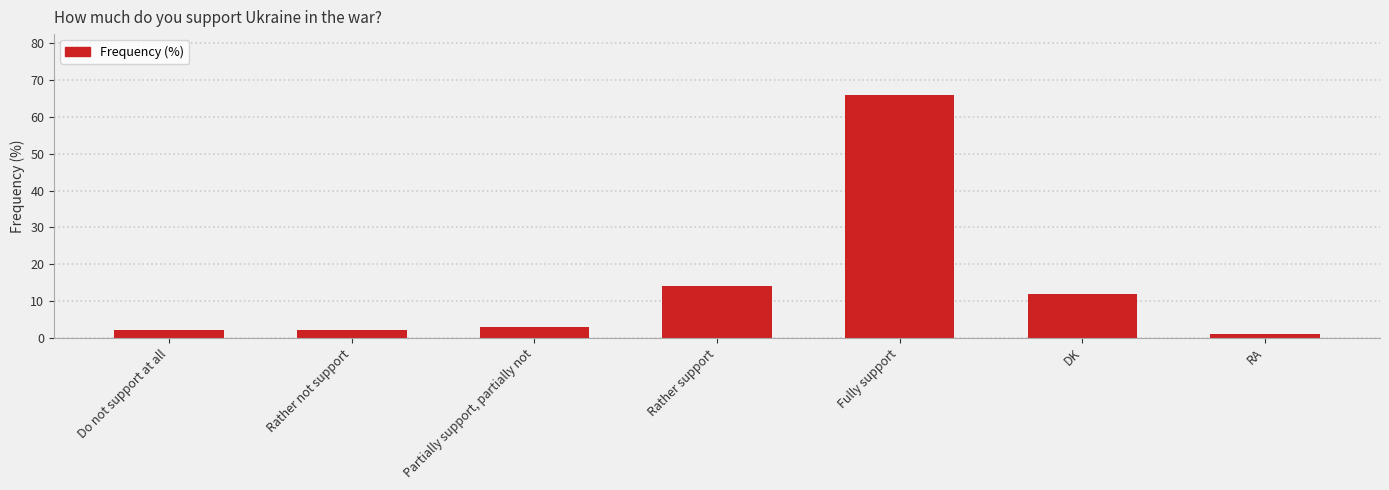

What is the value of the 5th bar from the left?

66